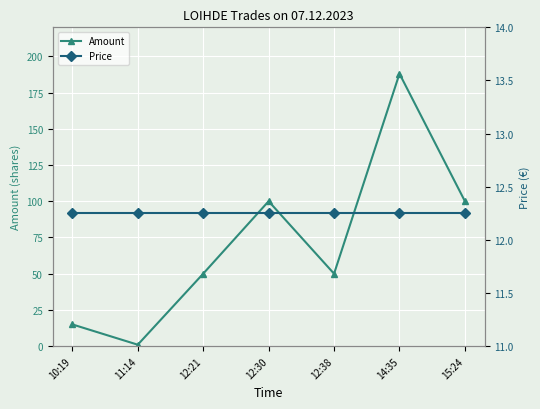

Which series has the largest range (max minus min)?

Amount